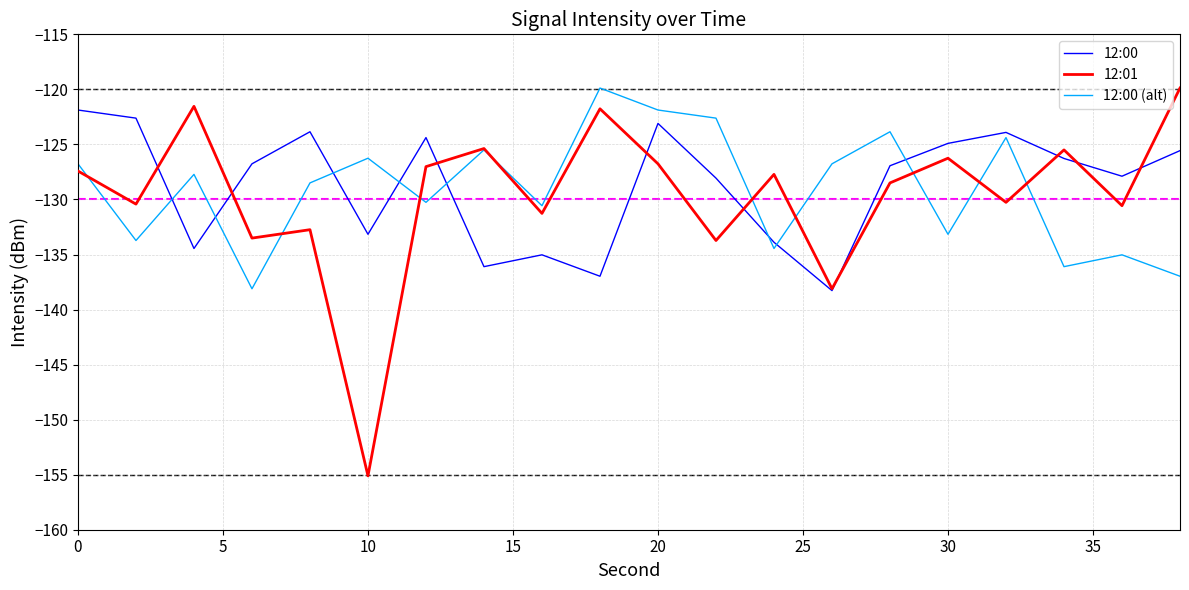

Which series has the widest spread of values?

12:01